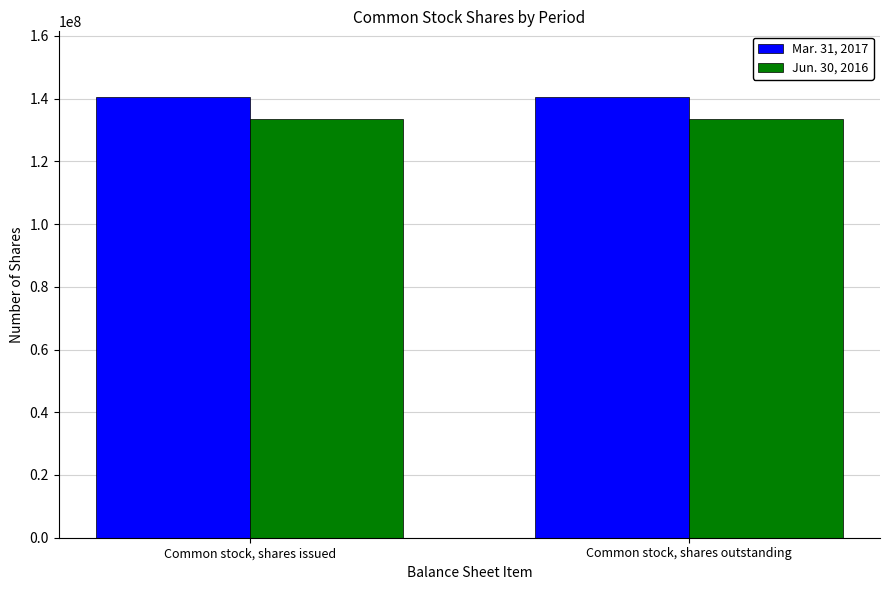

What are all the series names shown in the legend?

Mar. 31, 2017, Jun. 30, 2016